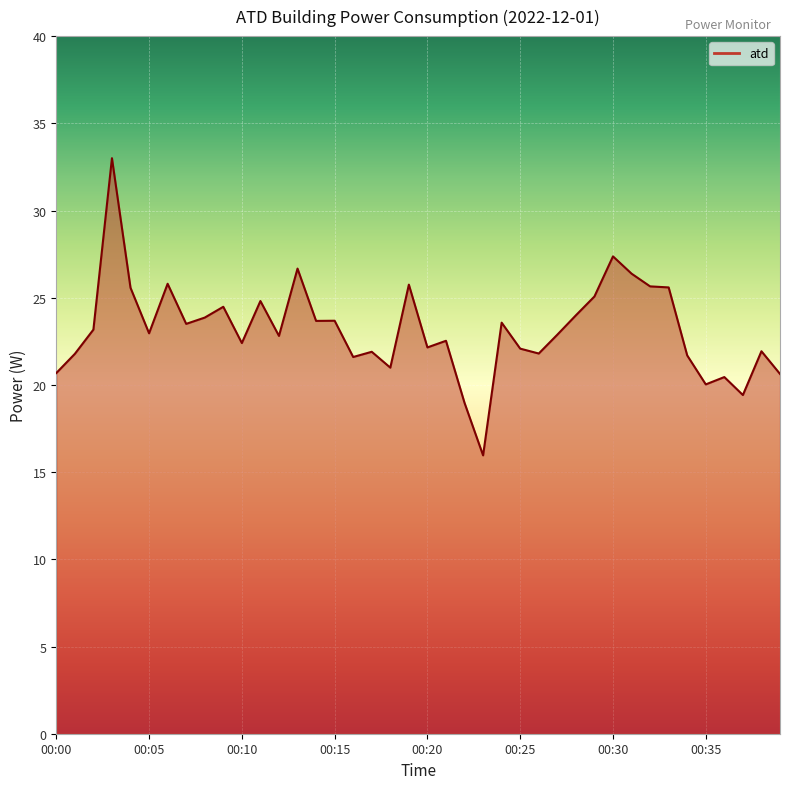

What is the maximum value shown in the chart?

33.0